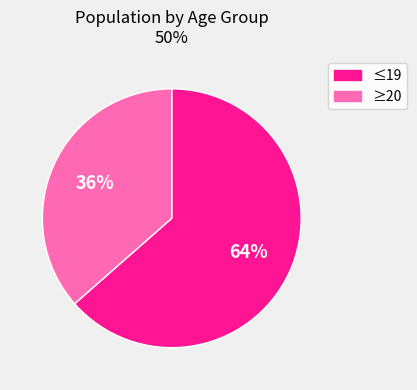

To the nearest percent, what is the average slice percentage?

50%